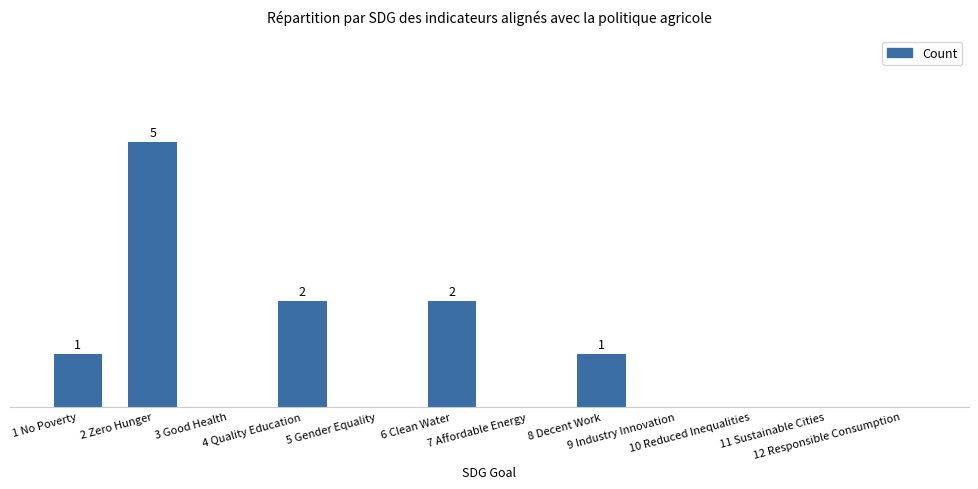

At which label is the value closest to 2?

4 Quality Education